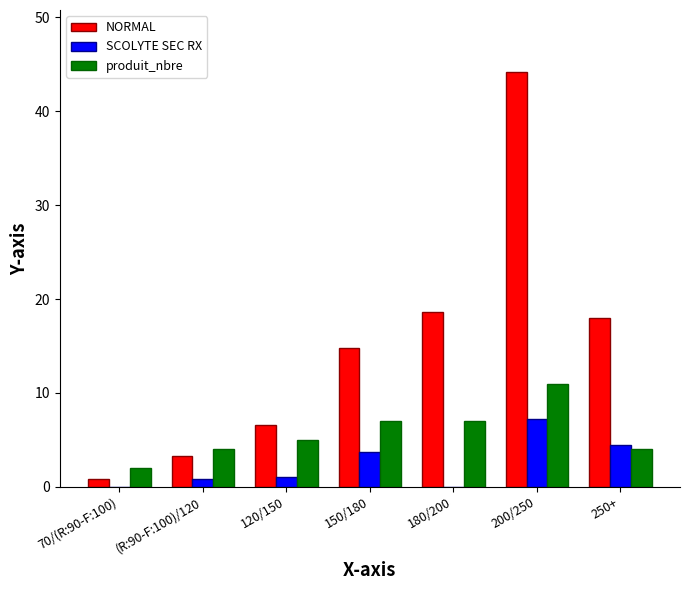

What is the maximum value shown in the chart?

44.1